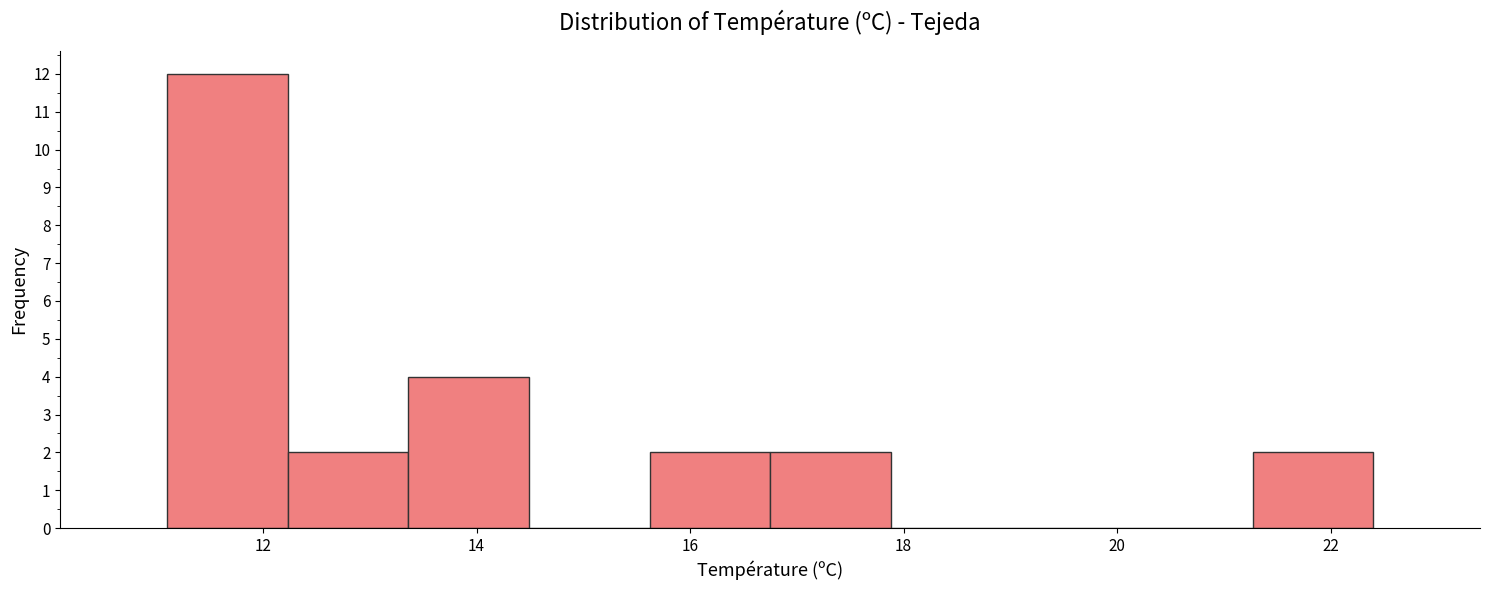

Over which range of the x-axis is the bar tallest?

11.2 to 12.2